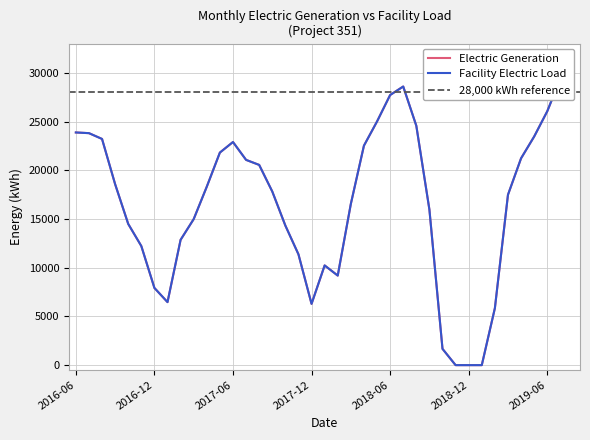

Rank the series by their maximum value, from highest to lowest.

Electric Generation, Facility Electric Load